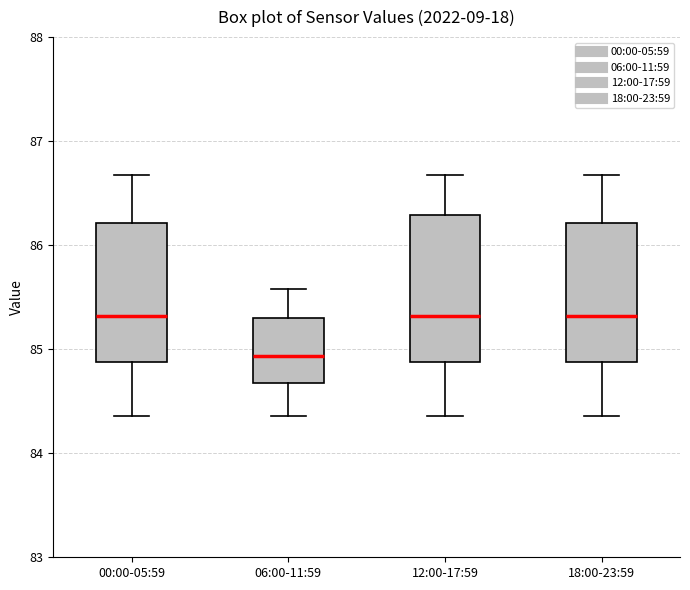

Which box has the lowest median line?

06:00-11:59